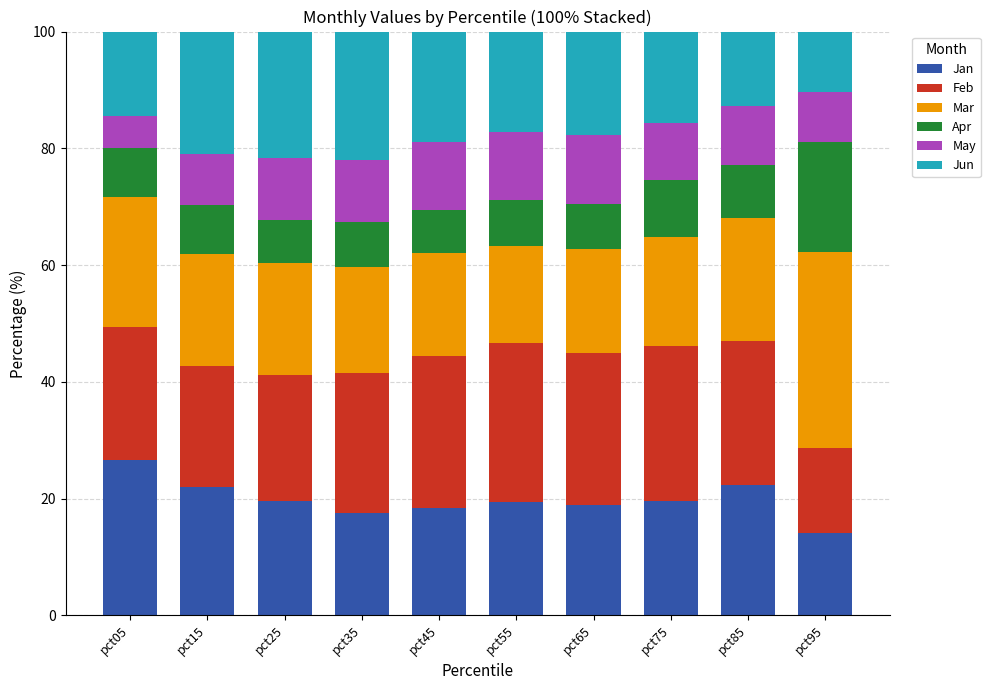

At which label does Jan reach its minimum?

pct95